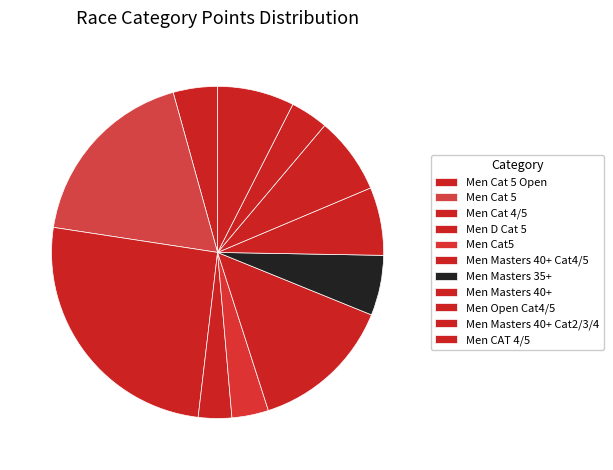

Count the number of slices in the pie.

11